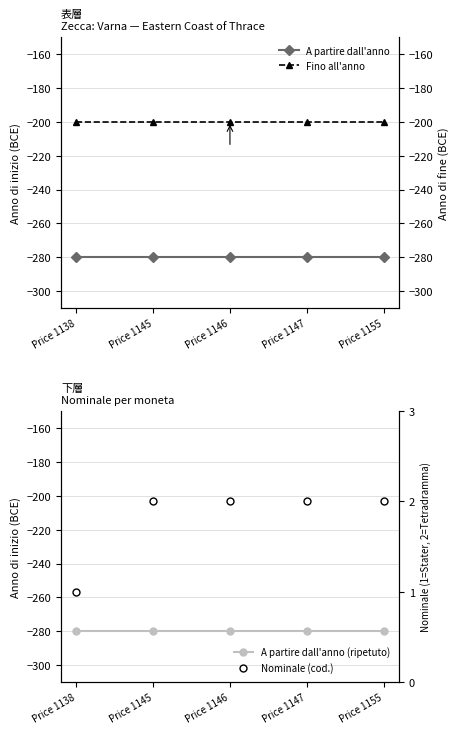

How many lines are shown in the chart?

4